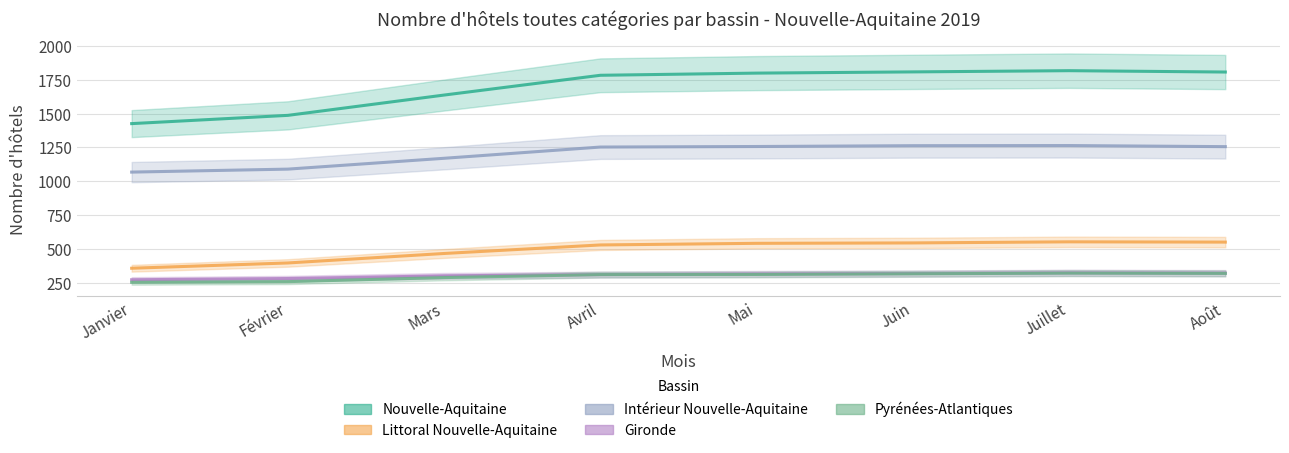

What is the label of the 7th point from the left?

Juillet